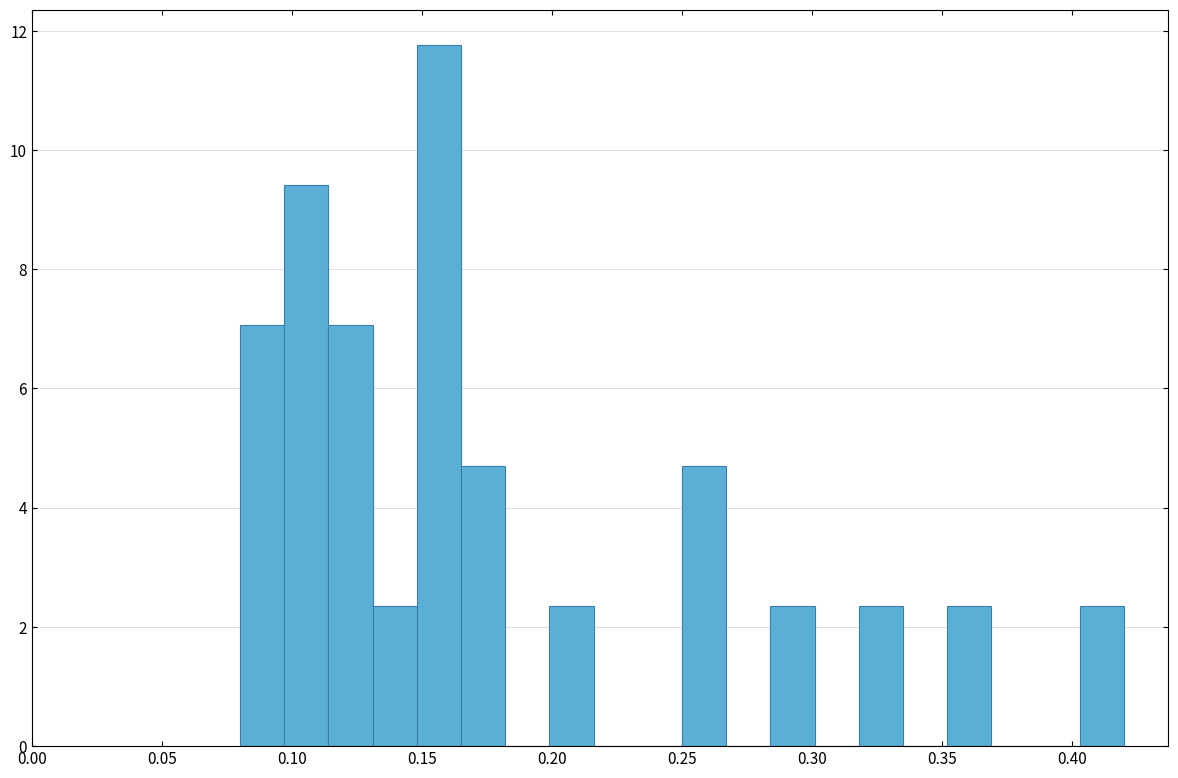

Around what value on the x-axis is the tallest bar? Give the approximate position of its centre, as read against the axis.

0.155